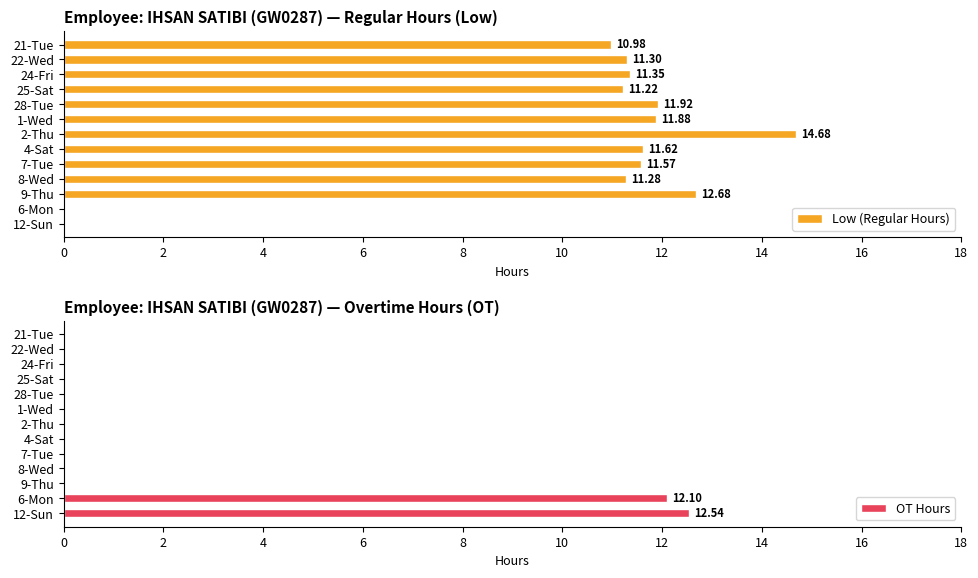

What are all the series names shown in the legend?

Low (Regular Hours), OT Hours